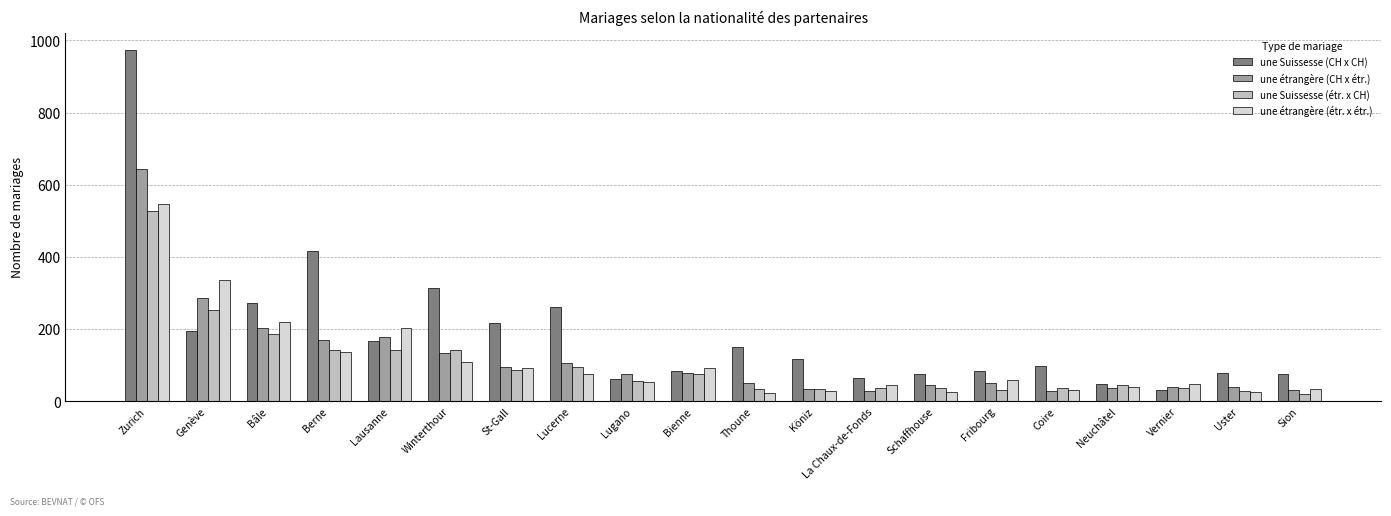

What is the spread (max minus min) of values at Berne?

279